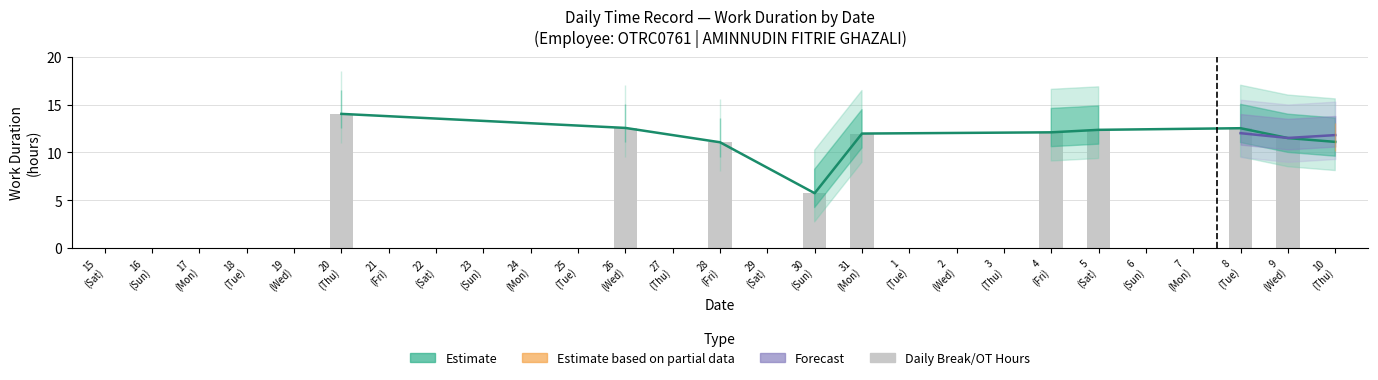

What is the average value?

3.8